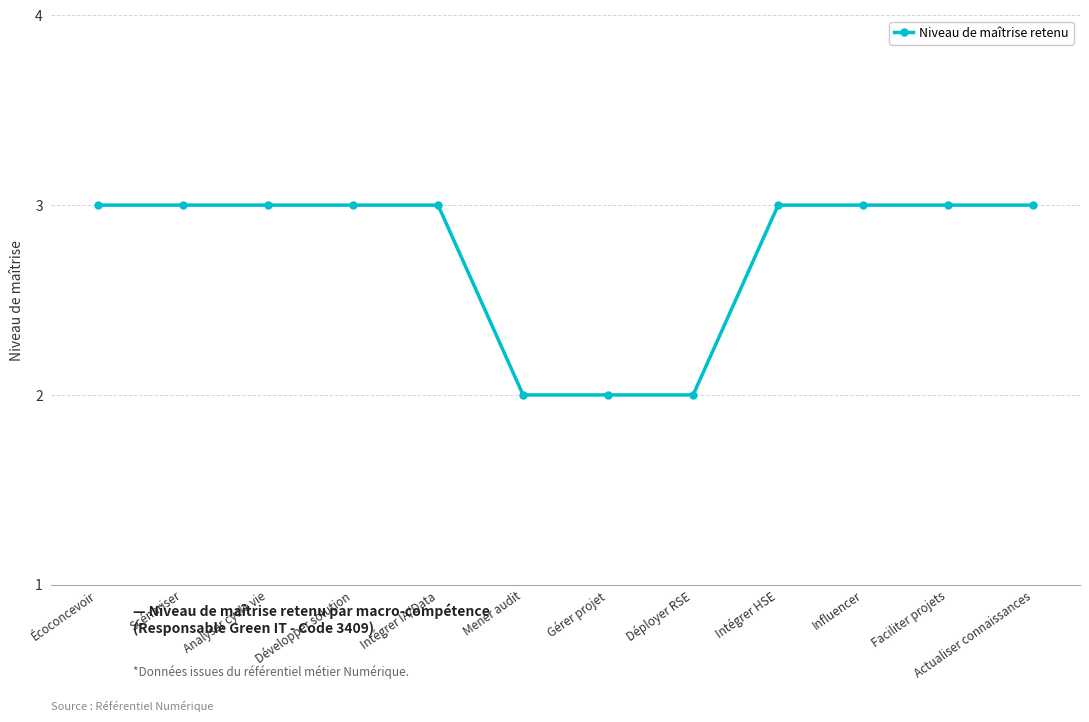

What is the value of the 3rd point from the left?

3